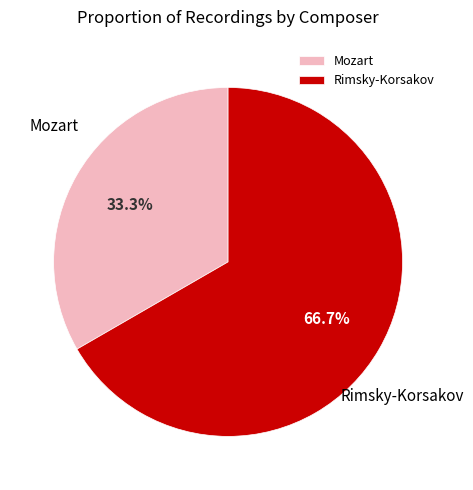

Which category accounts for the majority?

Rimsky-Korsakov